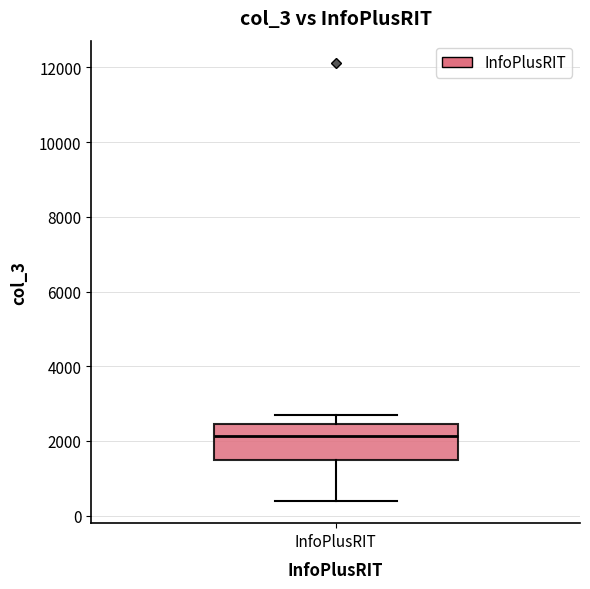

Transcribe this box plot: give where the median line is, the range the box spans, and where the two whiskers end, as read against the y-axis. The values are not printed on the chart, so give them approximately, as read against the axis.

median 2200, box 1400 to 2400, whiskers 400 to 2800